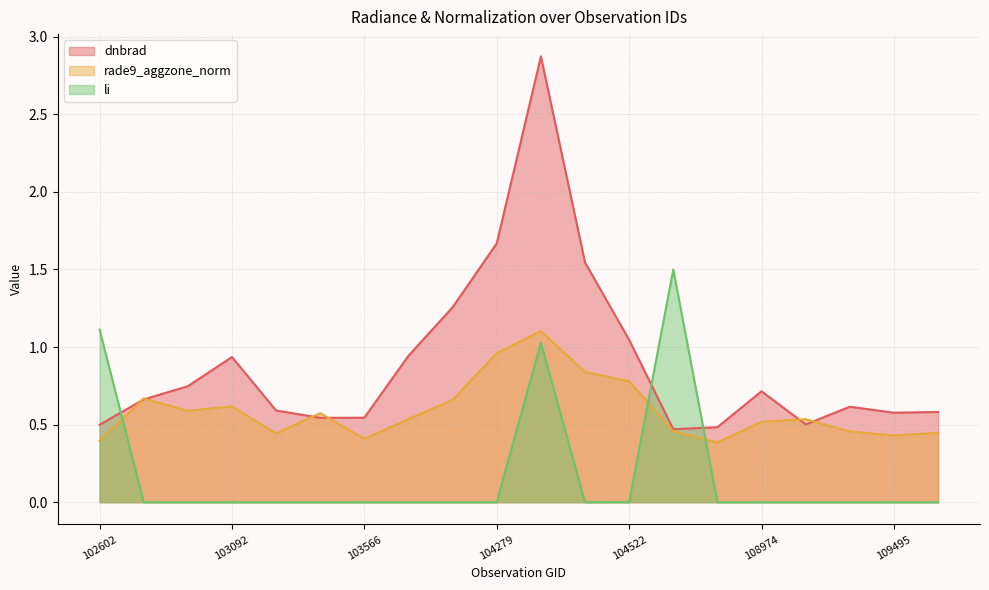

Read the dnbrad value at 102845.

0.7